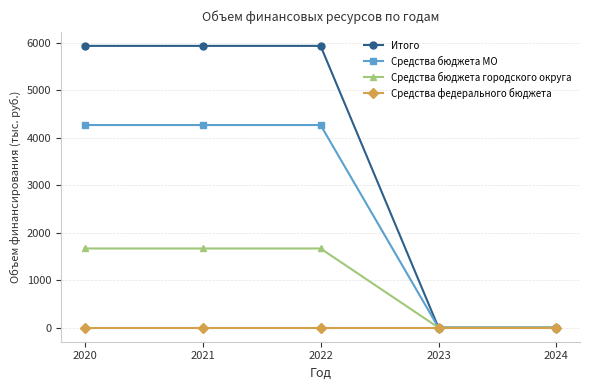

Between 2021 and 2023, which series saw the biggest shift?

Итого